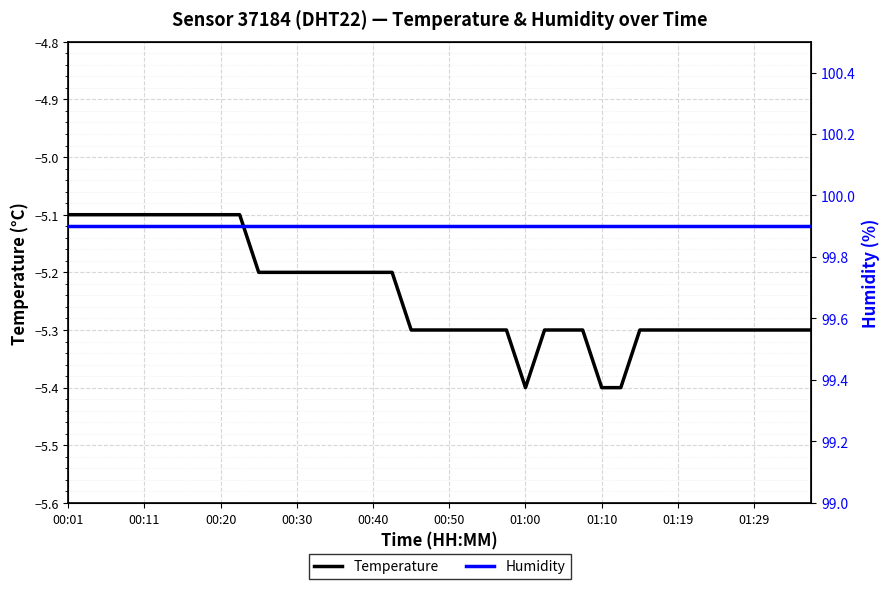

What is the maximum value shown in the chart?

99.9